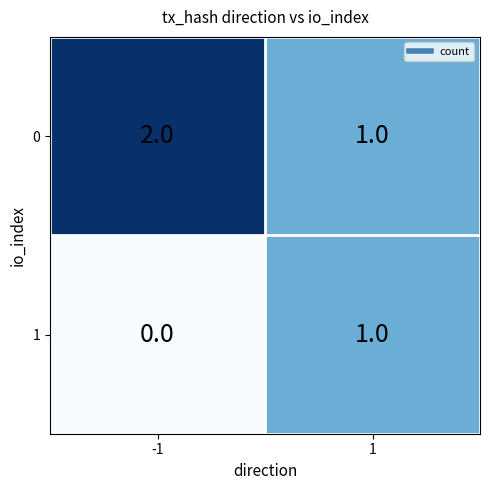

The value of 0 at -1 is 3. True or false?

False